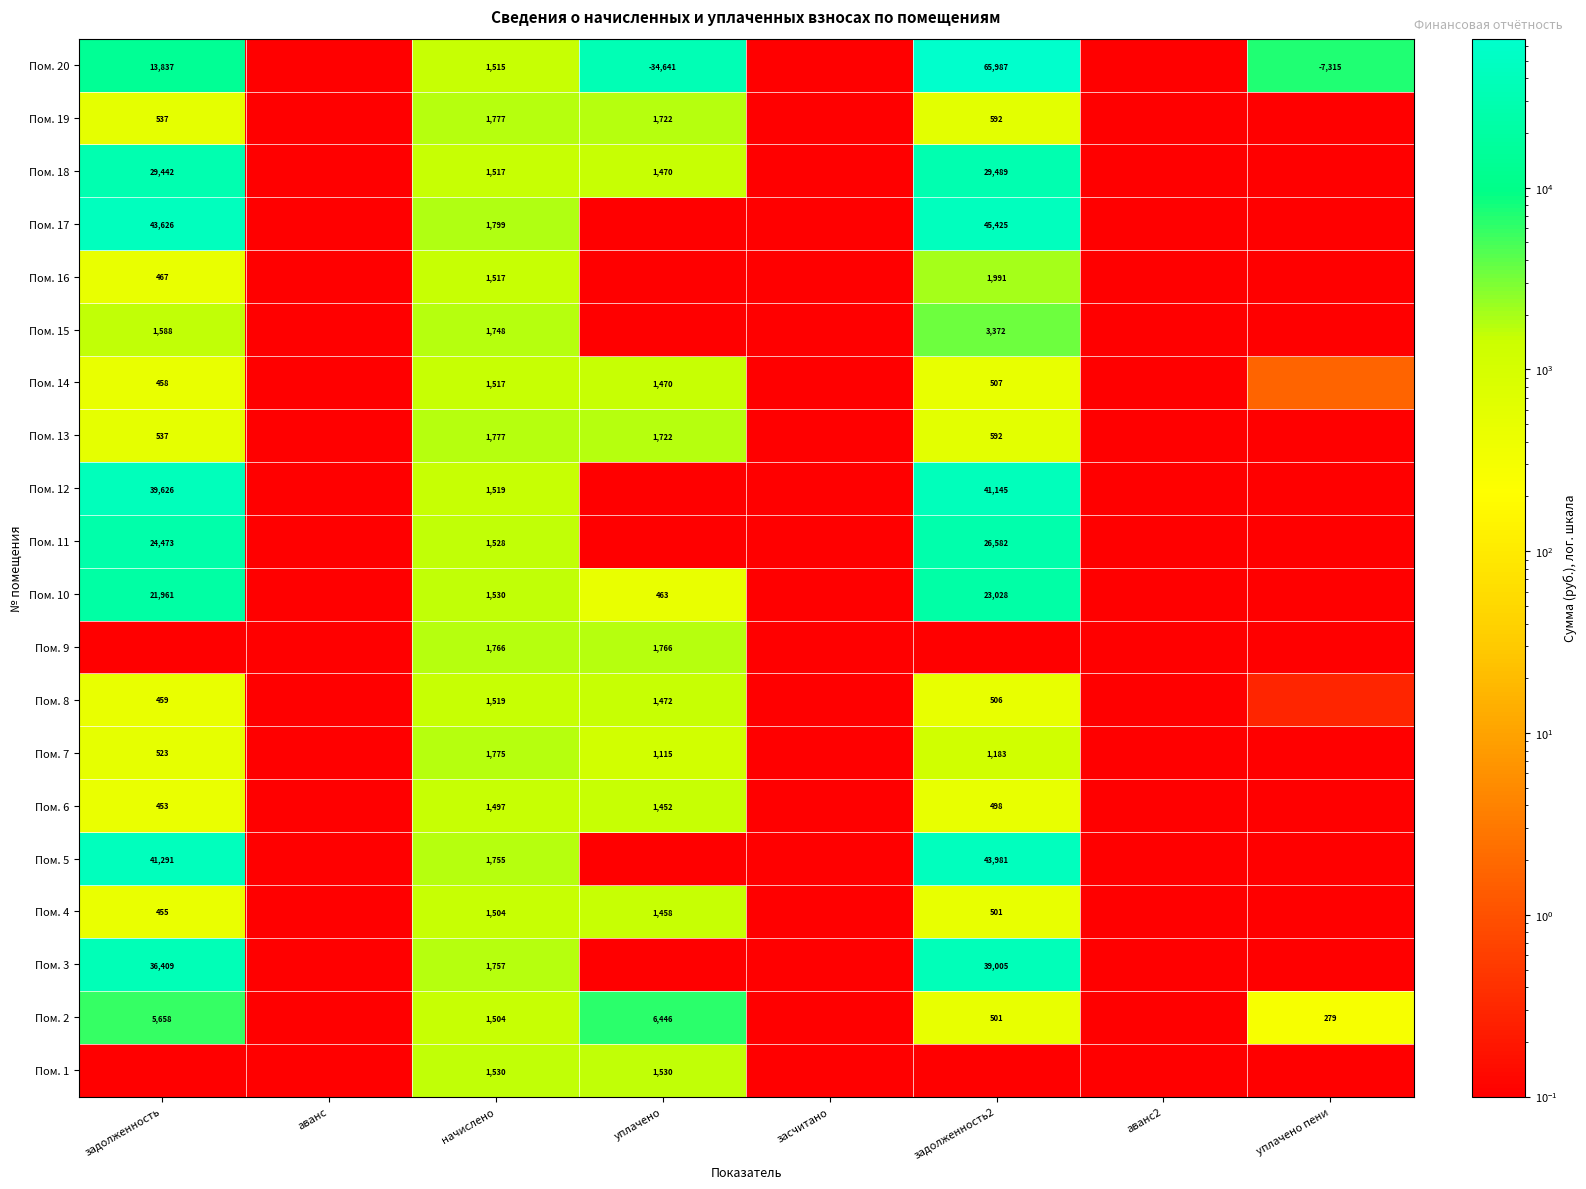

How many series are shown in this chart?

20